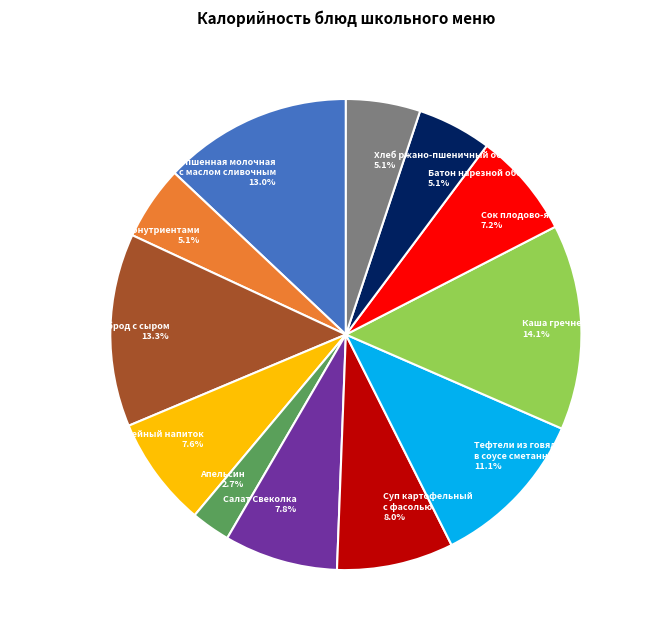

What is the smallest slice in the pie chart?

Апельсин